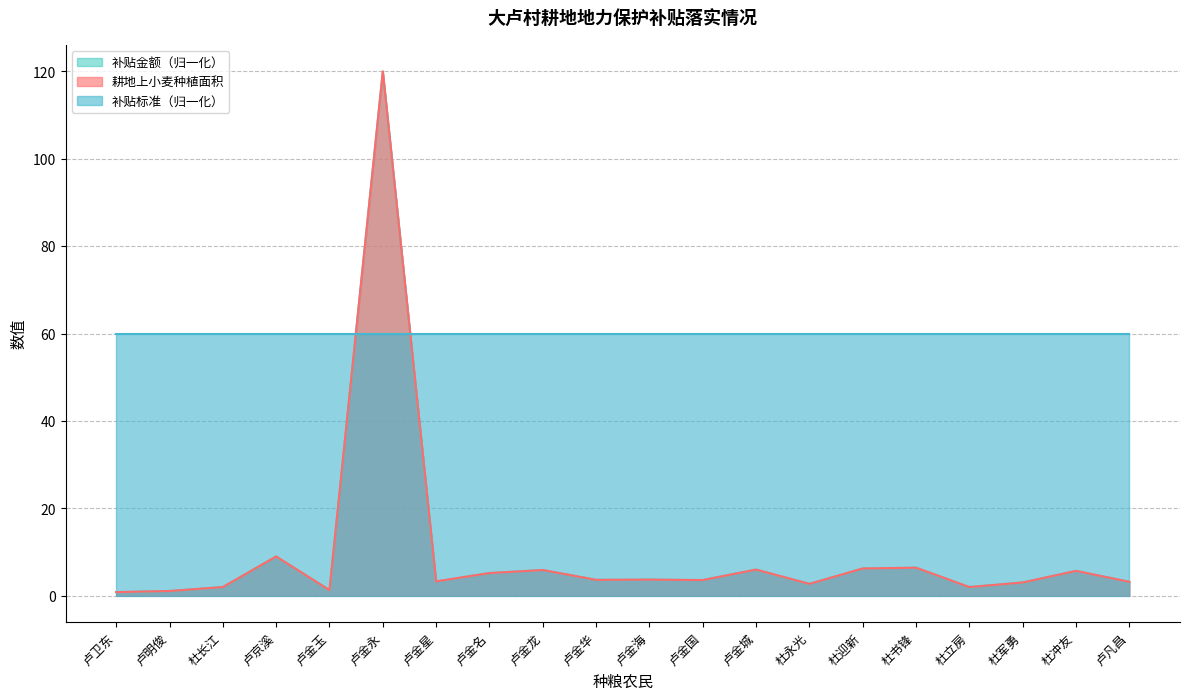

How many intersections are there between 耕地上小麦种植面积 and 补贴标准（归一化）?

2